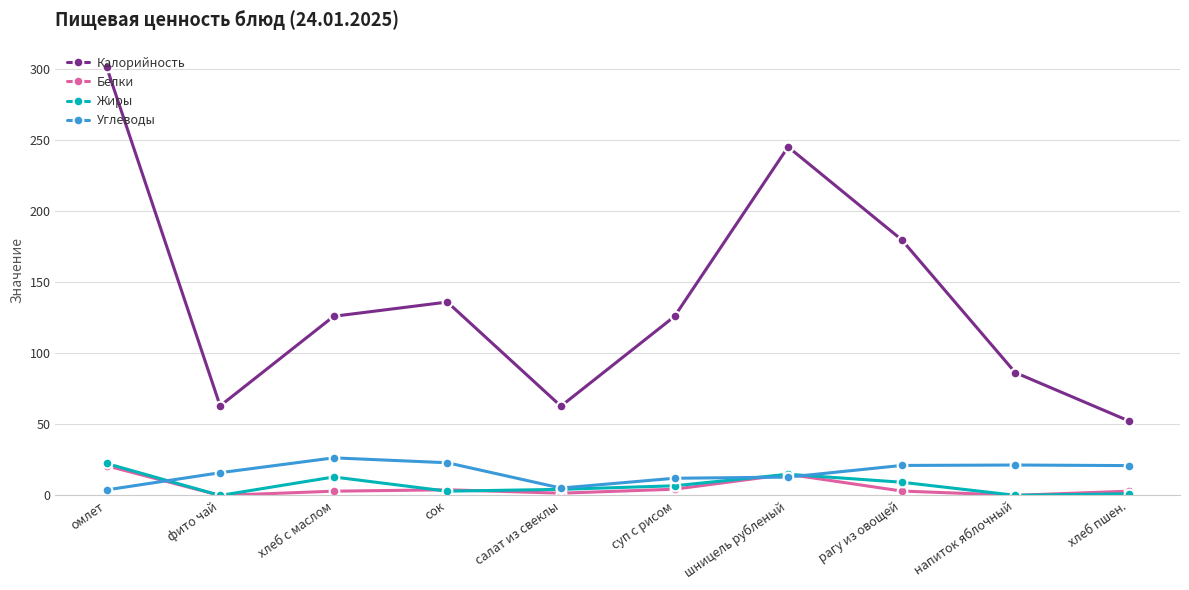

How many values in the Калорийность series are below 126?

5